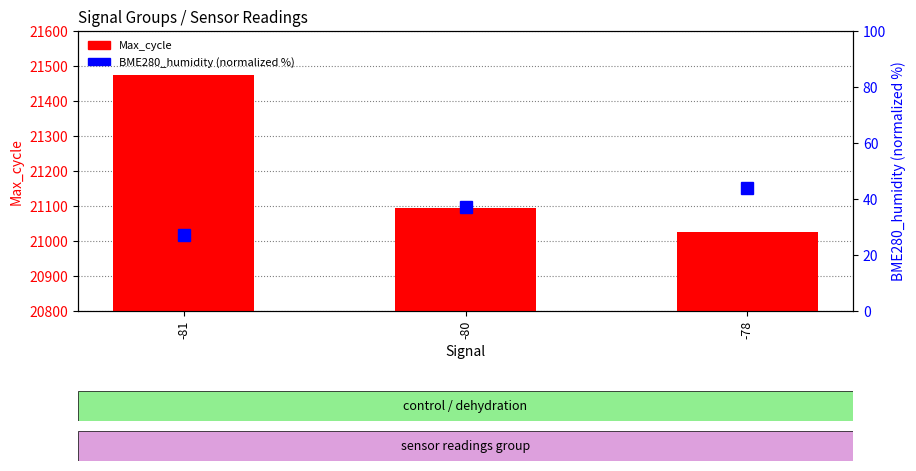

What is the average value of the BME280_humidity (%) series?

36.0